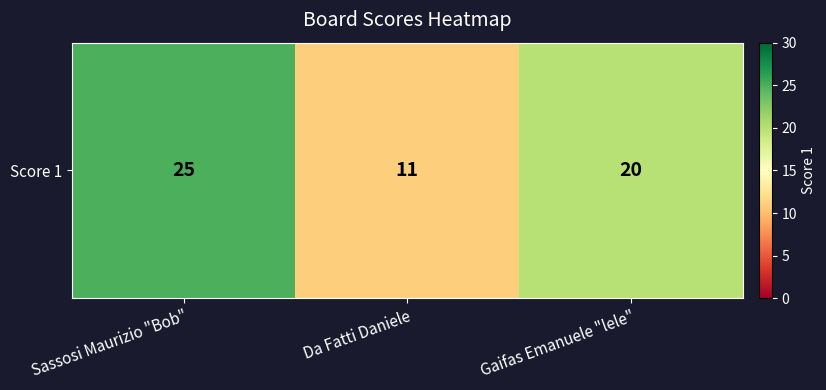

What is the change in value from Sassosi Maurizio "Bob" to Da Fatti Daniele?

-14